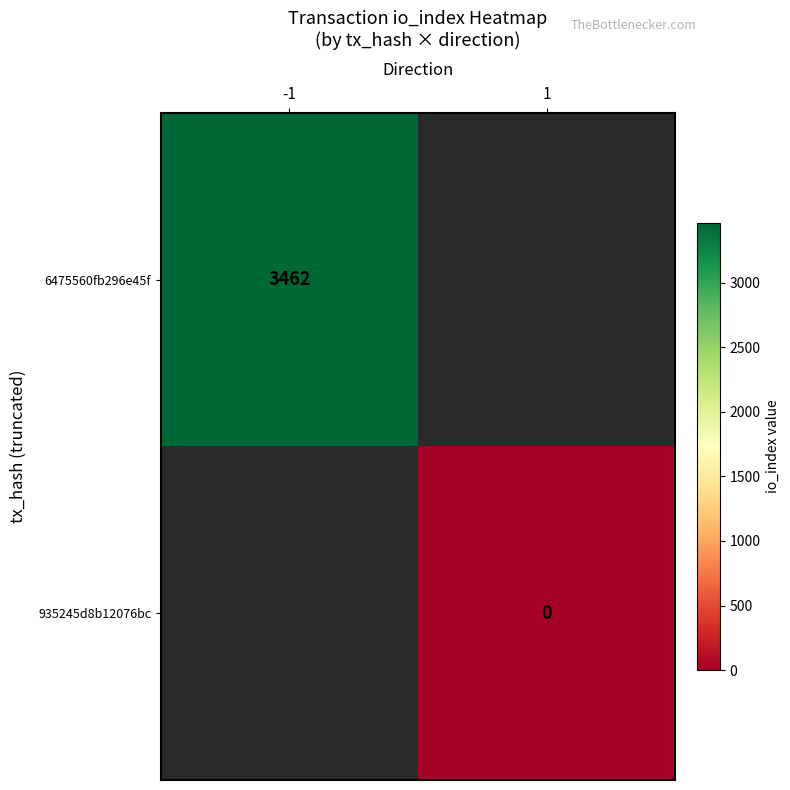

The value of 6475560fb296e45f at -1 is 5690. True or false?

False